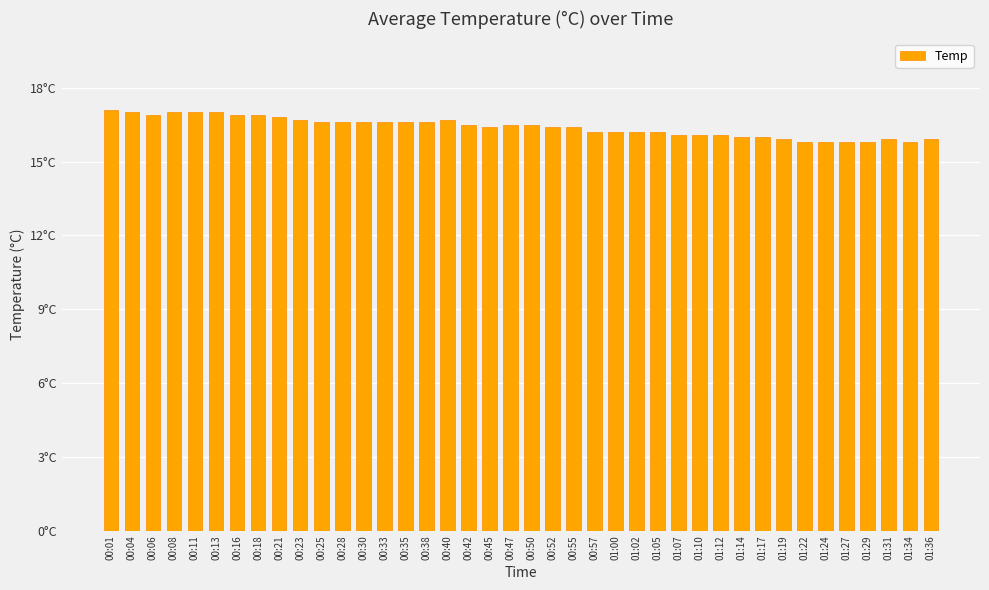

What is the label of the 33rd bar from the left?

01:19